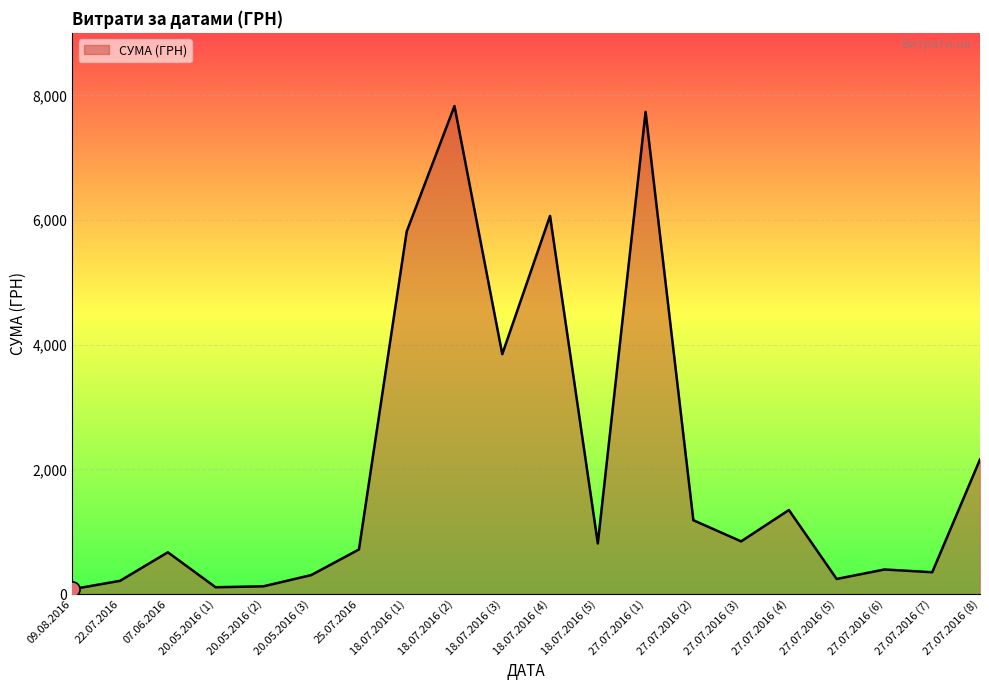

What is the change in value from 09.08.2016 to 20.05.2016 (1)?

+31.6